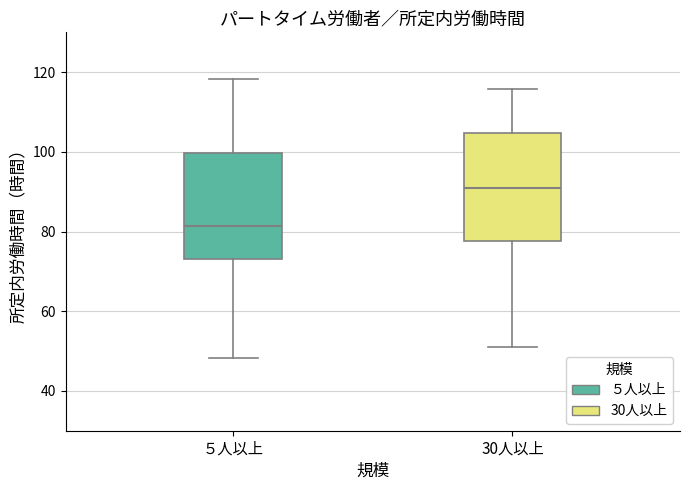

Where does the upper whisker of the box for ５人以上 end on the y-axis? The values are not printed on the chart, so give them approximately, as read against the axis.

118